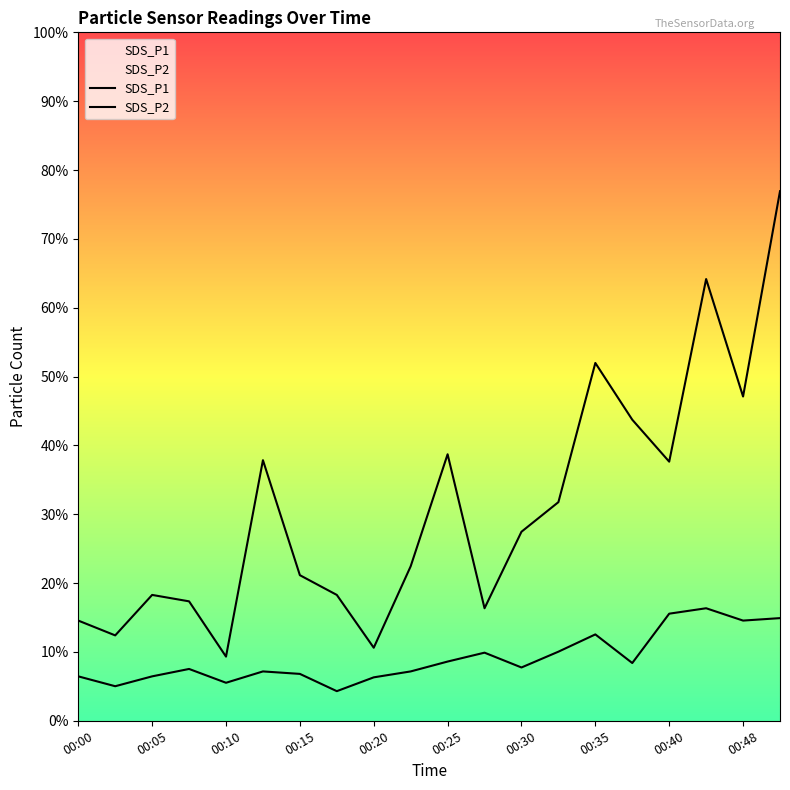

Between 00:48 and 17, which series saw the biggest shift?

SDS_P1